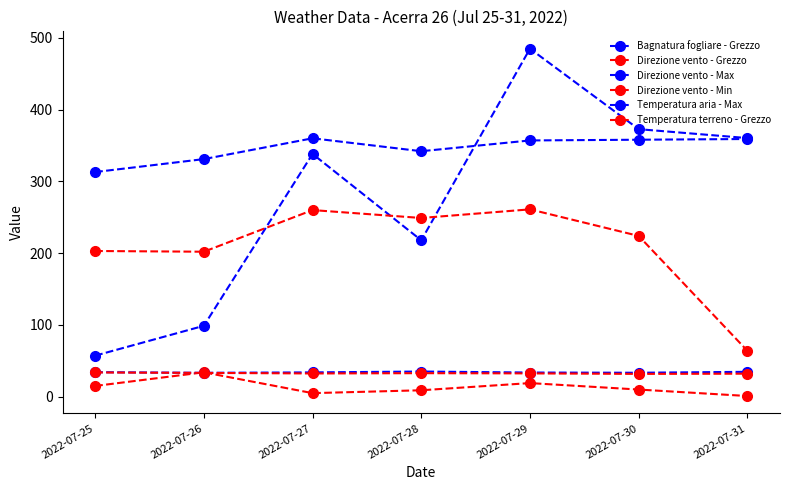

Is this an area chart (filled region under the line)?

No